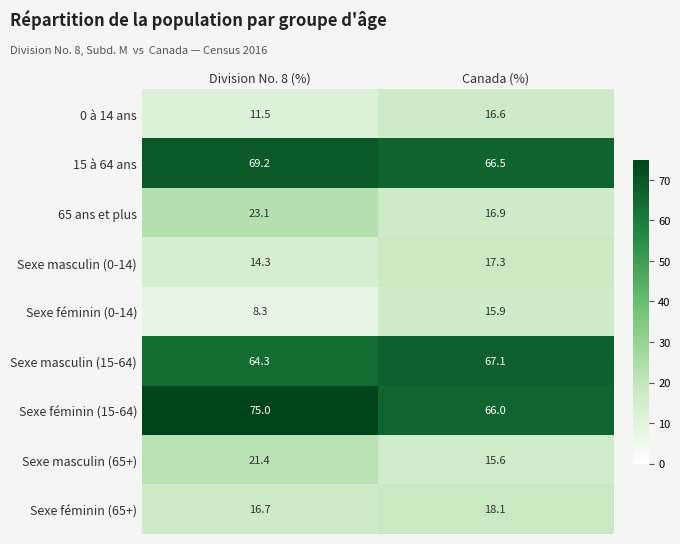

Reading right to left, extract all data points from this chart.

0 à 14 ans: 16.6	11.5
15 à 64 ans: 66.5	69.2
65 ans et plus: 16.9	23.1
Sexe masculin (0-14): 17.3	14.3
Sexe féminin (0-14): 15.9	8.3
Sexe masculin (15-64): 67.1	64.3
Sexe féminin (15-64): 66.0	75.0
Sexe masculin (65+): 15.6	21.4
Sexe féminin (65+): 18.1	16.7